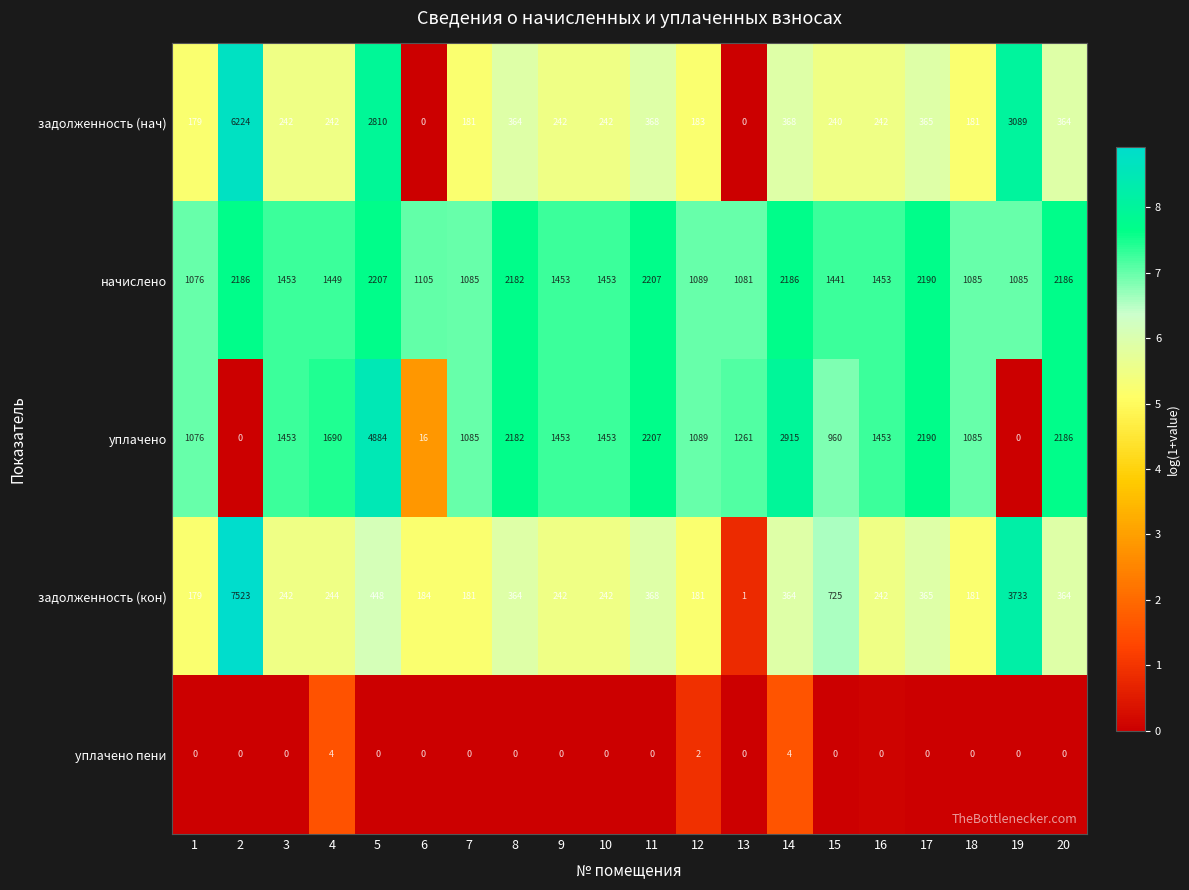

Count the number of data series in this chart.

5